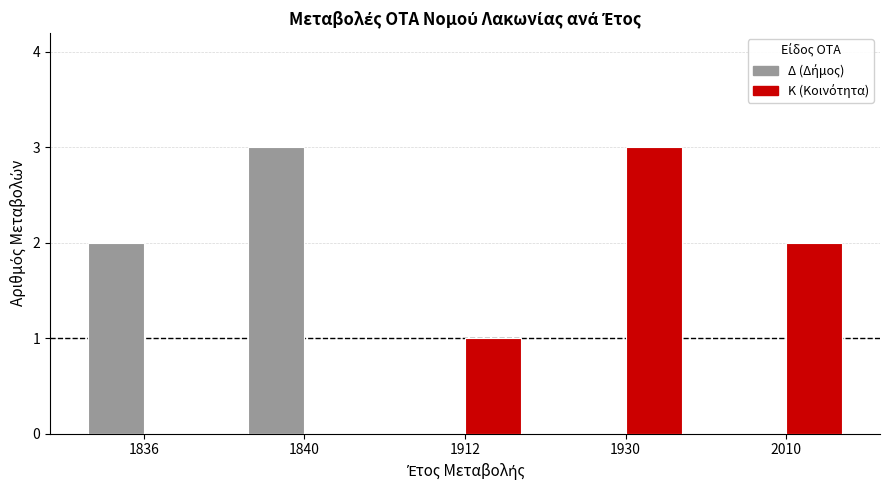

How many data points does each series have?

5